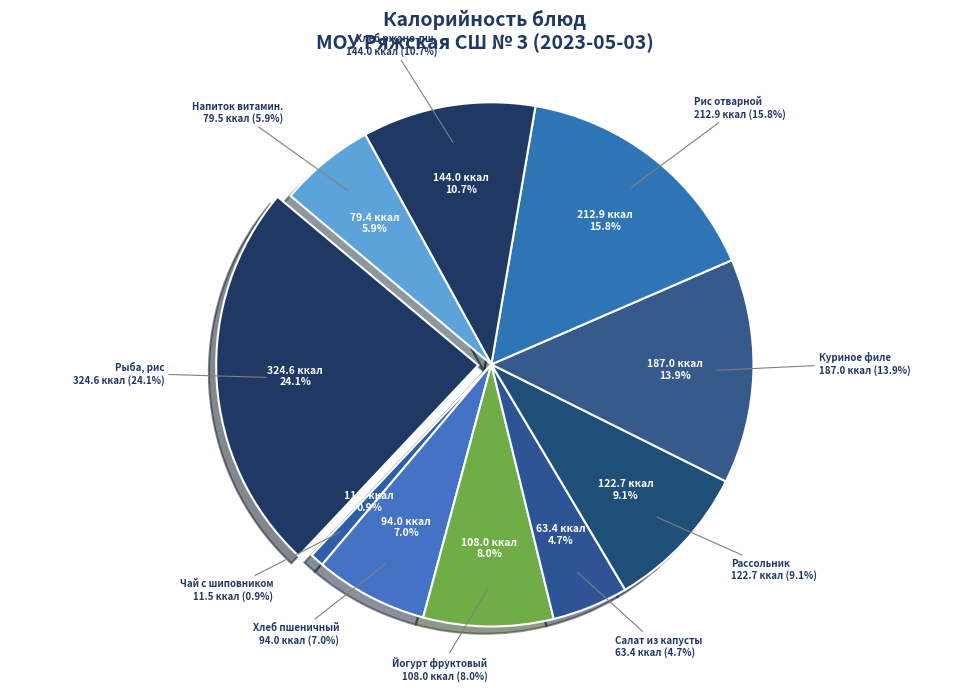

Is it true that Куриное филе запеченое с соусом is 4% of the pie?

False